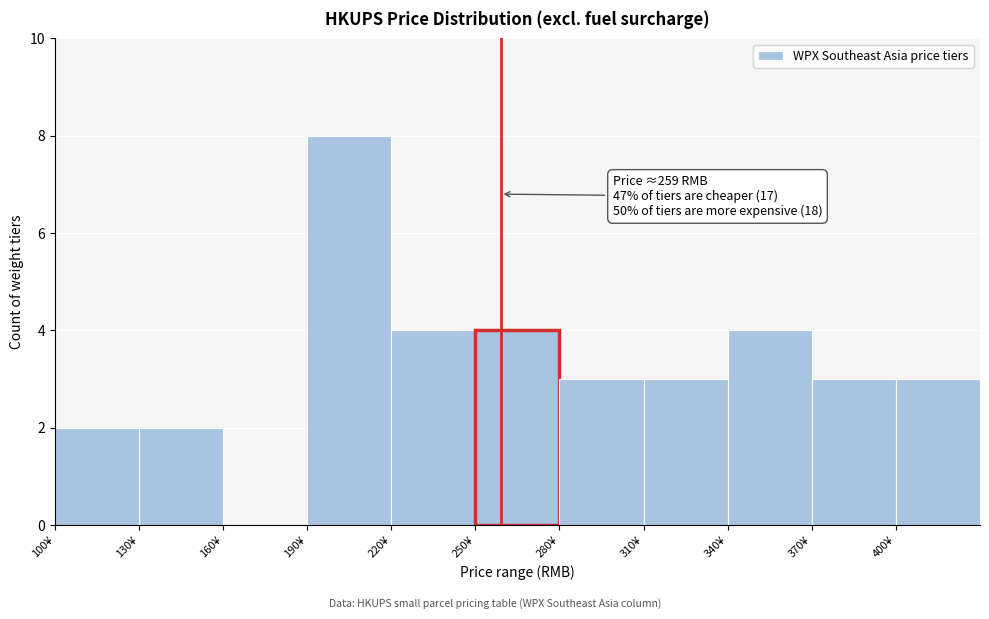

Over which range of the x-axis is the bar tallest?

190 to 220